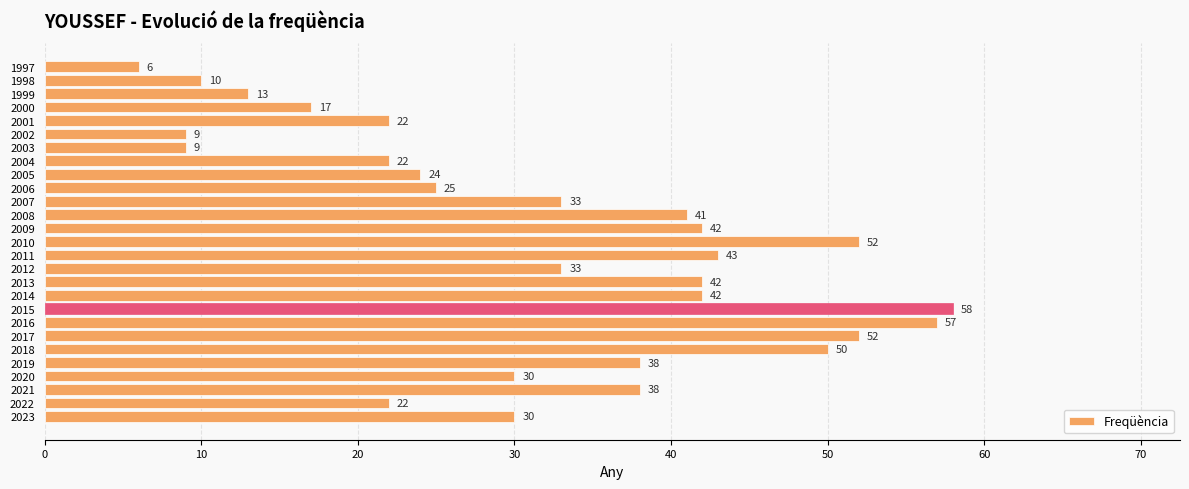

What is the sum of the values at 2004 and 2013?

64